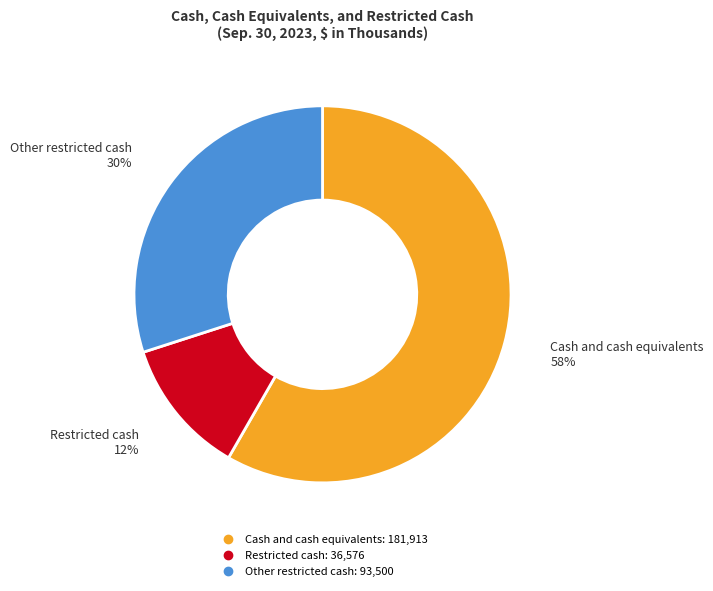

Which slice is the smallest?

Restricted cash